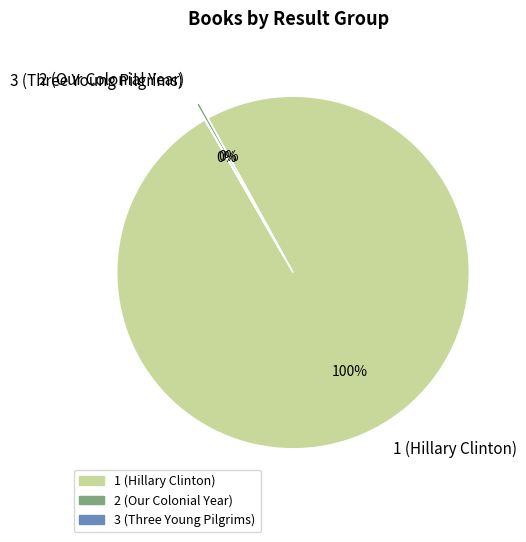

To the nearest percent, what is the difference between the largest and smallest slice percentages?

100%